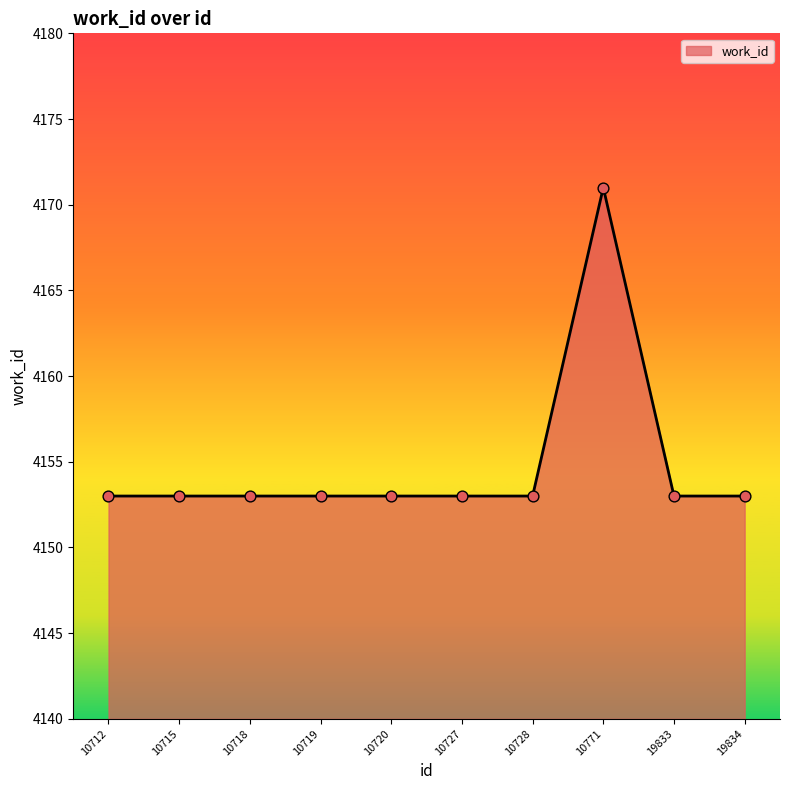

Approximately how many times larger is the value at 19833 compared to 10771?

1.0